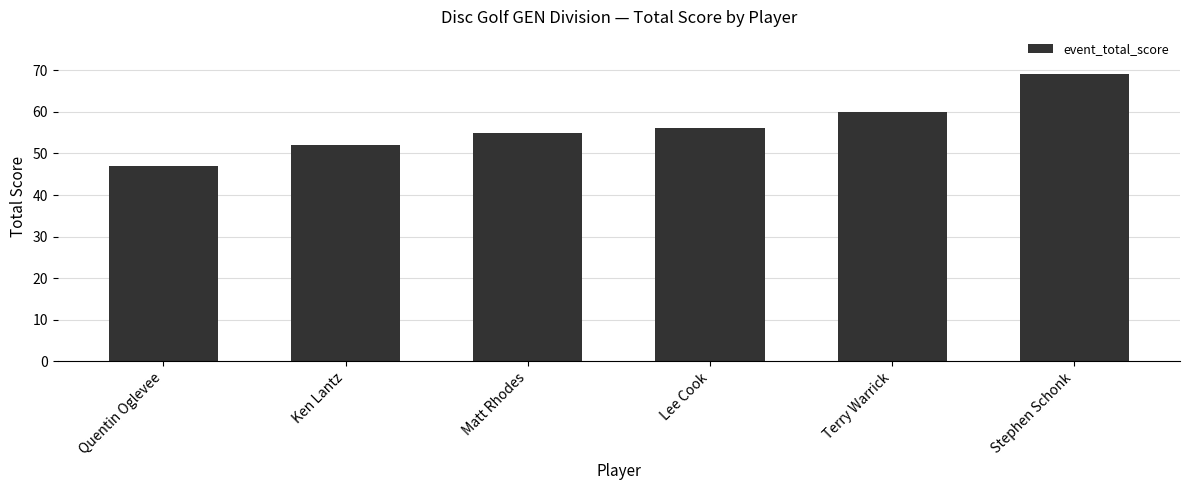

What is the difference between the values at Terry Warrick and Matt Rhodes?

5